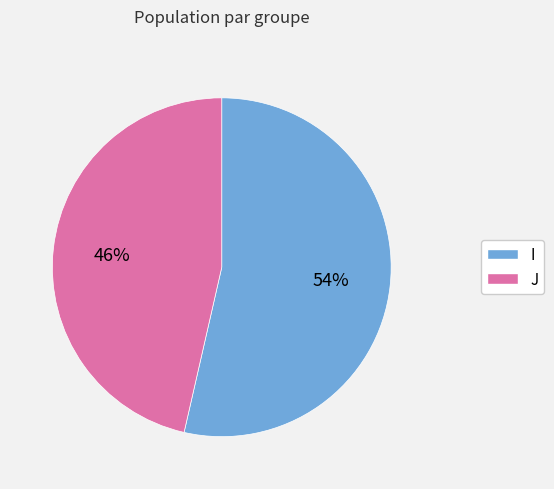

Is the sum of J and I greater than half?

Yes